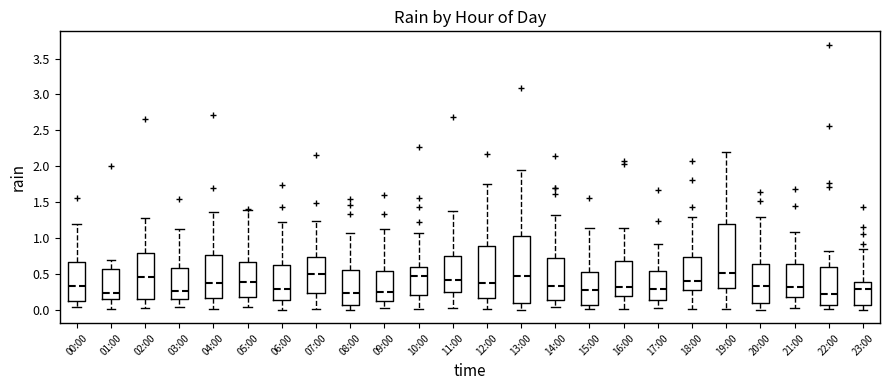

Reading left to right, read every box against the y-axis: the position of its median line, the range the box covers, and the ends of its whiskers. The values are not printed on the chart, so give them approximately, as read against the axis.

00:00: median 0.35, box 0.15 to 0.65, whiskers 0.05 to 1.20
01:00: median 0.25, box 0.15 to 0.55, whiskers 0.00 to 0.70
02:00: median 0.45, box 0.15 to 0.80, whiskers 0.00 to 1.30
03:00: median 0.25, box 0.15 to 0.60, whiskers 0.05 to 1.15
04:00: median 0.40, box 0.15 to 0.75, whiskers 0.00 to 1.35
05:00: median 0.40, box 0.20 to 0.65, whiskers 0.05 to 1.40
06:00: median 0.30, box 0.15 to 0.60, whiskers 0.00 to 1.20
07:00: median 0.50, box 0.25 to 0.75, whiskers 0.00 to 1.25
08:00: median 0.25, box 0.05 to 0.55, whiskers 0.00 to 1.05
09:00: median 0.25, box 0.10 to 0.55, whiskers 0.00 to 1.15
10:00: median 0.50, box 0.20 to 0.60, whiskers 0.00 to 1.05
11:00: median 0.40, box 0.25 to 0.75, whiskers 0.05 to 1.35
12:00: median 0.40, box 0.15 to 0.90, whiskers 0.00 to 1.75
13:00: median 0.50, box 0.10 to 1.05, whiskers 0.00 to 1.95
14:00: median 0.35, box 0.15 to 0.70, whiskers 0.05 to 1.30
15:00: median 0.30, box 0.05 to 0.55, whiskers 0.00 to 1.15
16:00: median 0.30, box 0.20 to 0.70, whiskers 0.00 to 1.15
17:00: median 0.30, box 0.15 to 0.55, whiskers 0.00 to 0.90
18:00: median 0.40, box 0.25 to 0.75, whiskers 0.00 to 1.30
19:00: median 0.50, box 0.30 to 1.20, whiskers 0.00 to 2.20
20:00: median 0.35, box 0.10 to 0.65, whiskers 0.00 to 1.30
21:00: median 0.35, box 0.20 to 0.65, whiskers 0.05 to 1.10
22:00: median 0.20, box 0.05 to 0.60, whiskers 0.00 to 0.80
23:00: median 0.30, box 0.05 to 0.40, whiskers 0.00 to 0.85